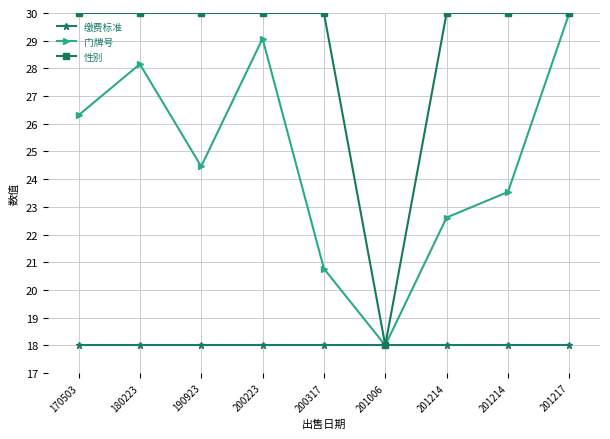

What is the total value across all series at 201217?

78.0